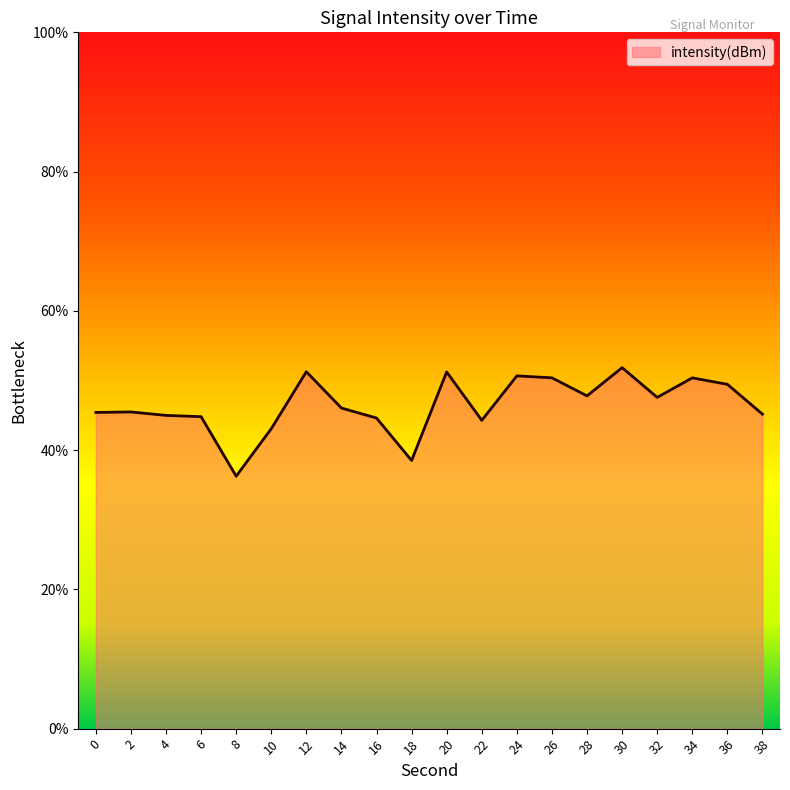

Which has a higher value, 6 or 36?

36